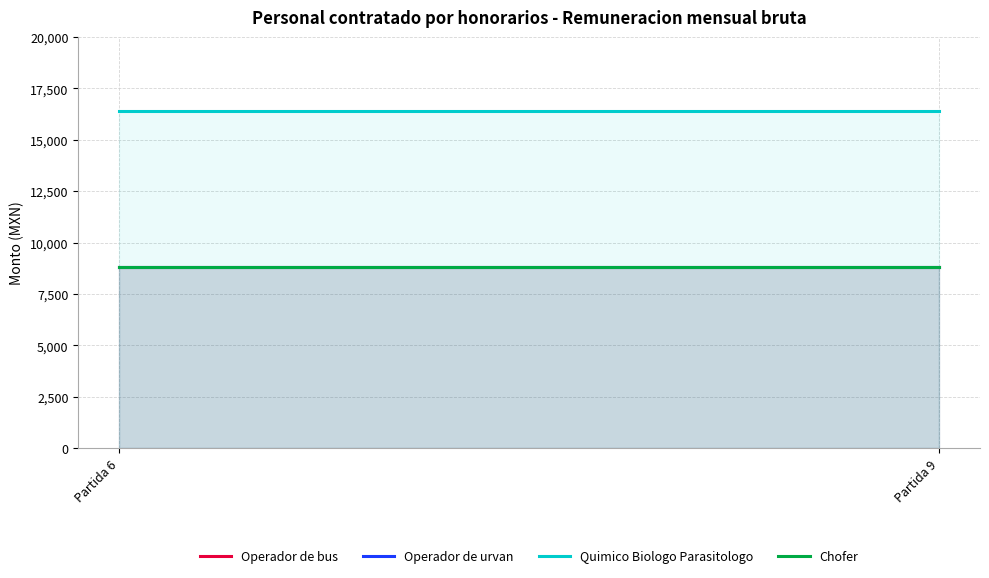

What is the minimum value for Quimico Biologo Parasitologo?

16413